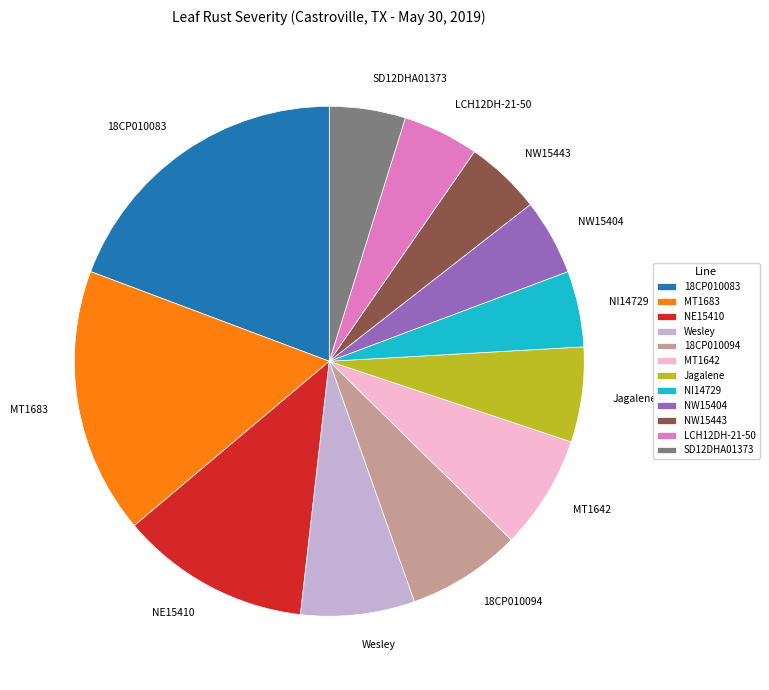

Is it true that LCH12DH-21-50 is 17% of the pie?

False